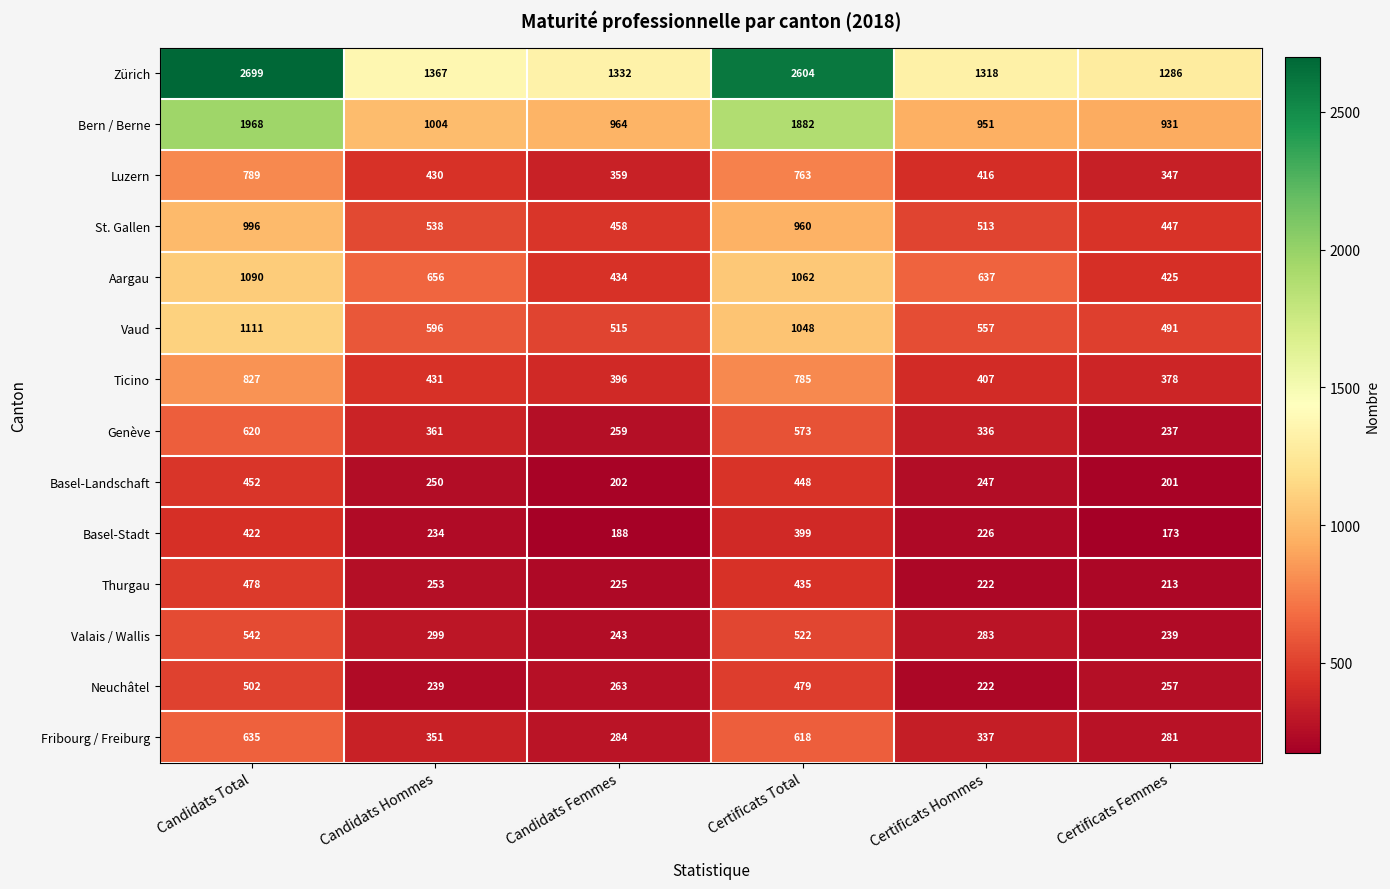

Rank the series by their maximum value, from highest to lowest.

Zürich, Bern / Berne, Vaud, Aargau, St. Gallen, Ticino, Luzern, Fribourg / Freiburg, Genève, Valais / Wallis, Neuchâtel, Thurgau, Basel-Landschaft, Basel-Stadt